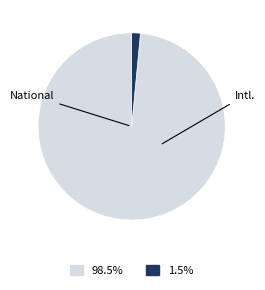

Is there a majority slice in this chart?

Yes